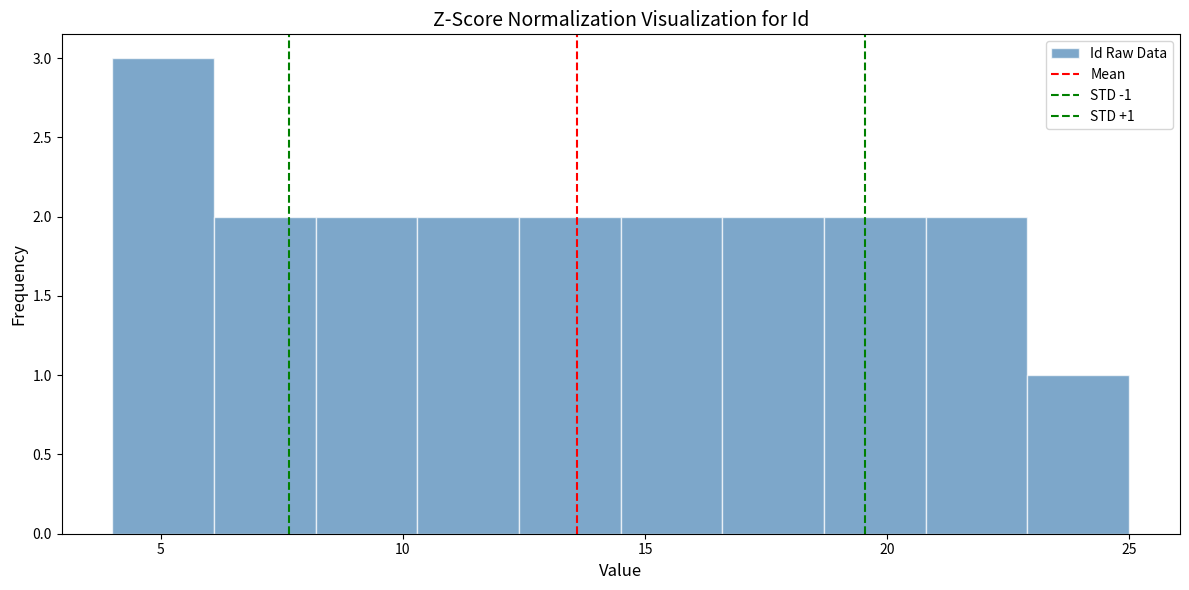

Which range on the x-axis has the tallest bar?

4.0 to 6.1